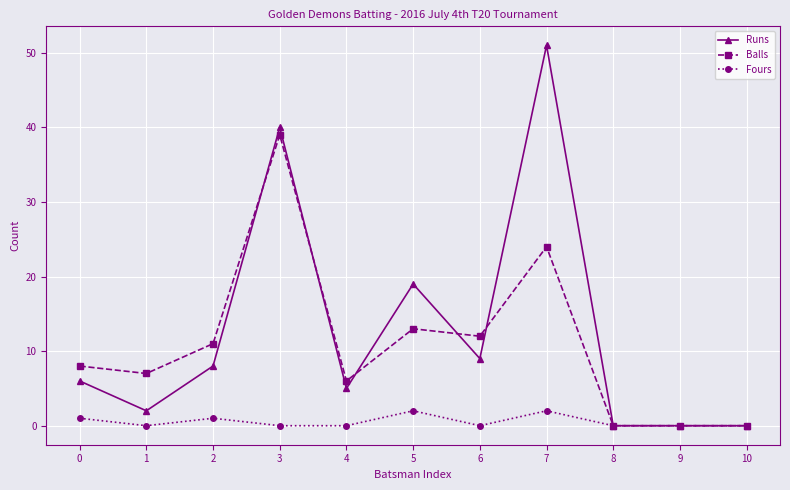

Reading left to right, list all the values displayed in this chart.

Runs: 0=6	1=2	2=8	3=40	4=5	5=19	6=9	7=51	8=0	9=0	10=0
Balls: 0=8	1=7	2=11	3=39	4=6	5=13	6=12	7=24	8=0	9=0	10=0
Fours: 0=1	1=0	2=1	3=0	4=0	5=2	6=0	7=2	8=0	9=0	10=0